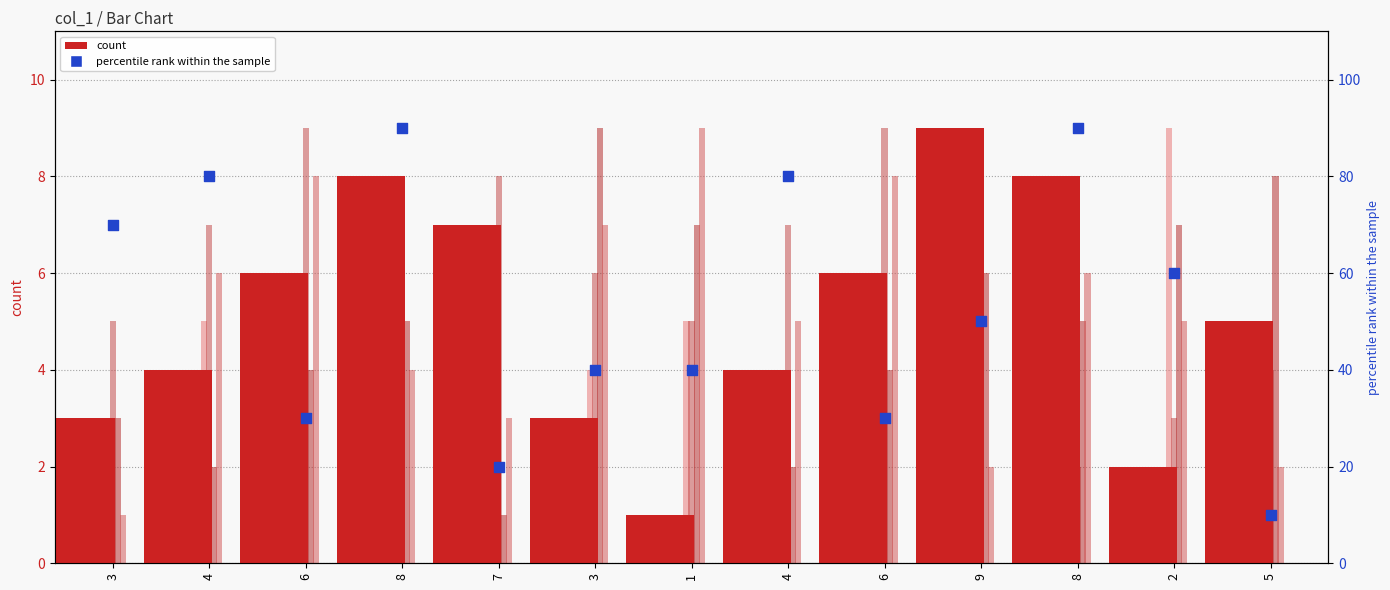

At how many categories does at least one series exceed 68?

5